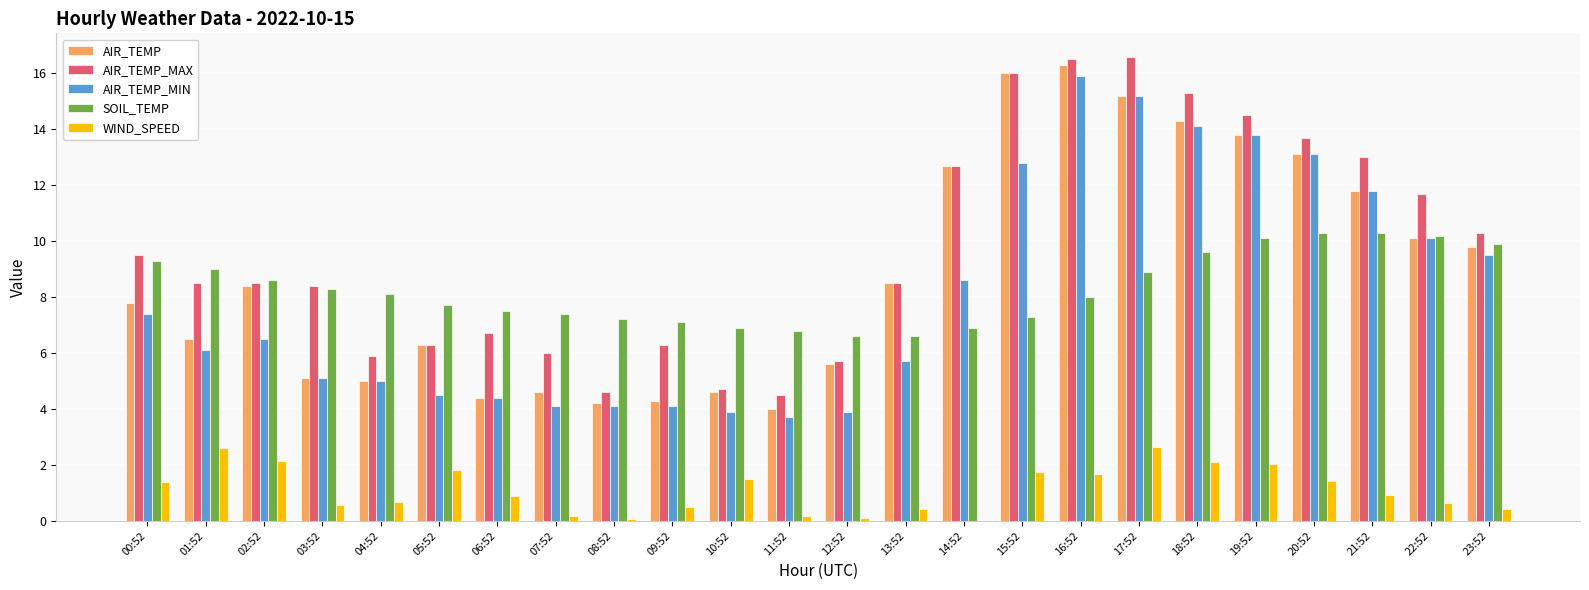

What is the total value across all series at 10:52?

21.6